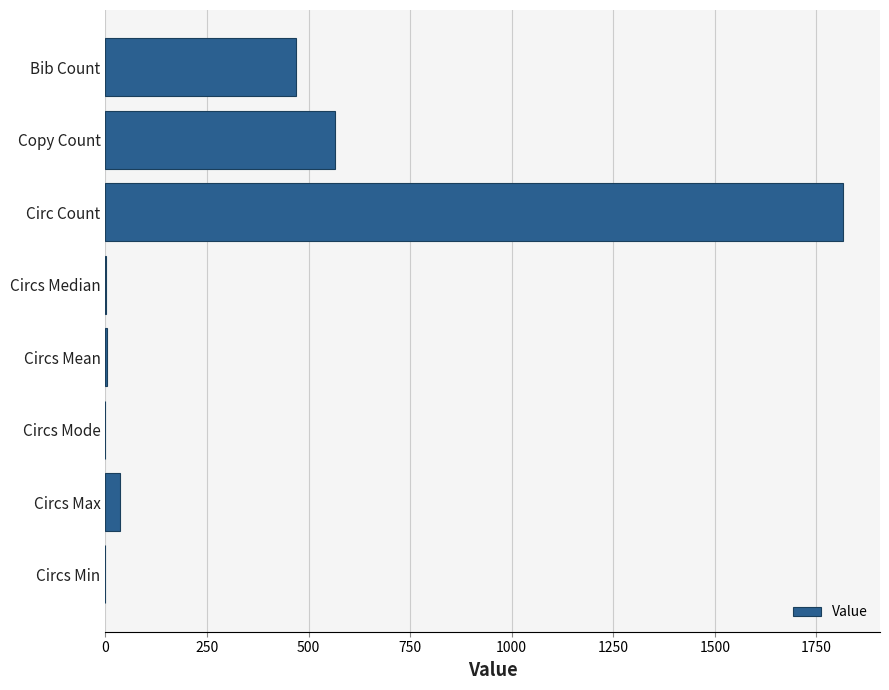

What is the sum of all values?

2890